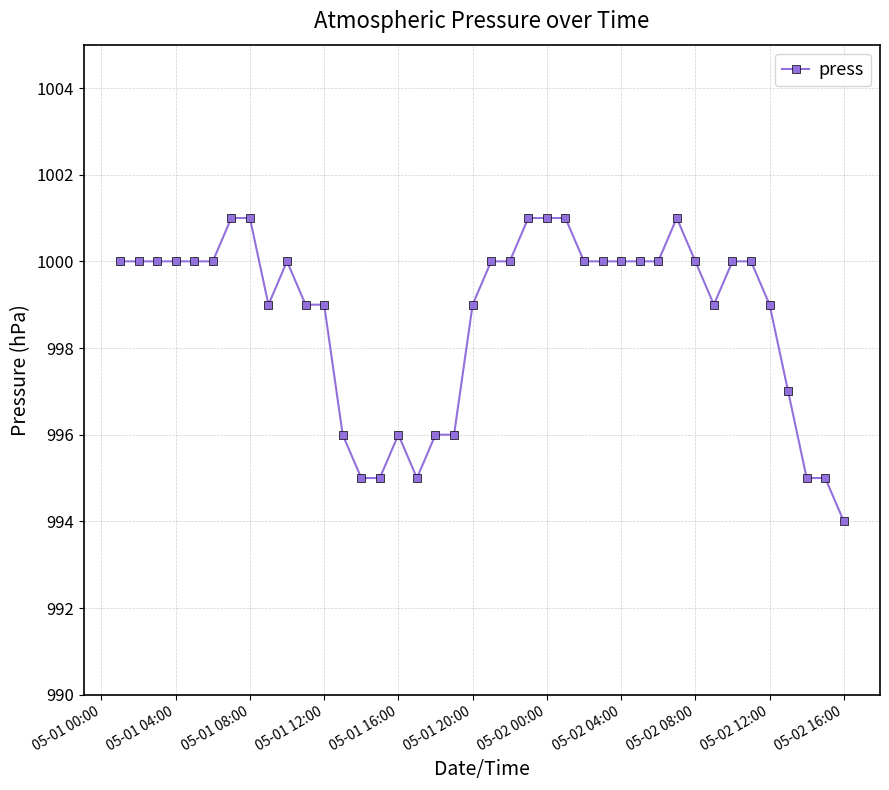

What is the minimum value shown in the chart?

994